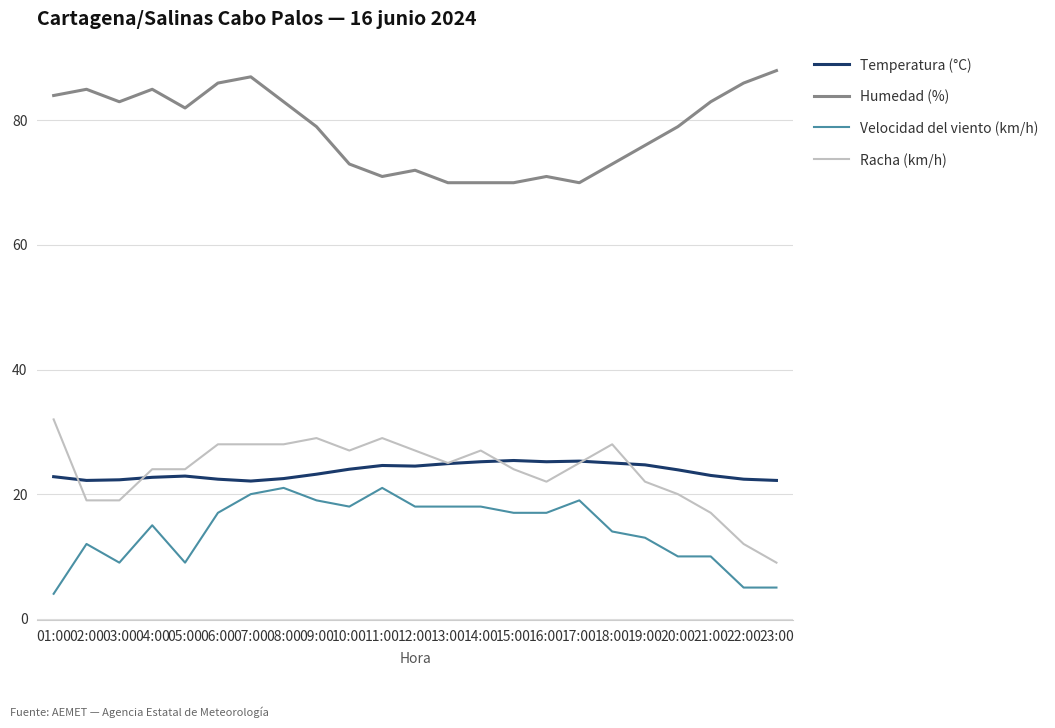

True or false: Velocidad del viento (km/h) and Racha (km/h) intersect in this chart.

False